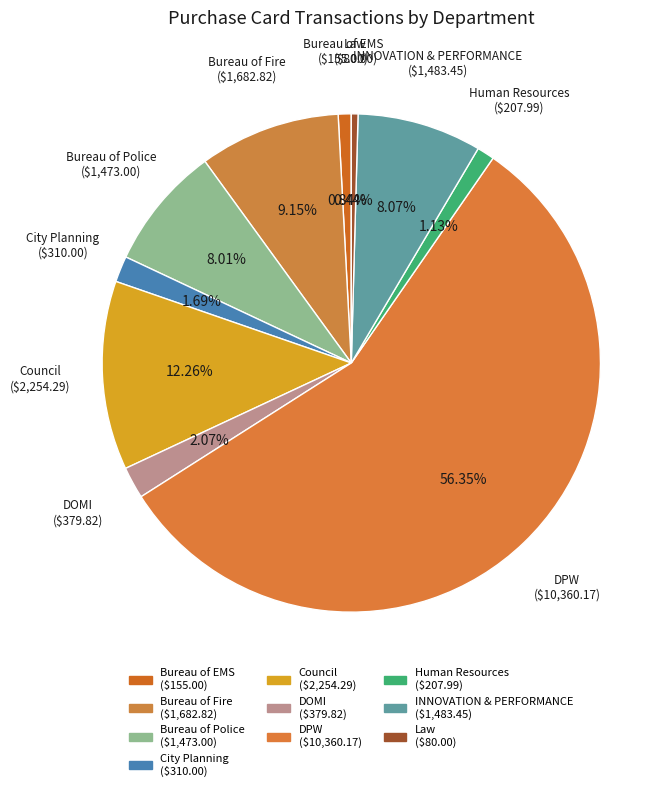

How many segments does this pie chart have?

10